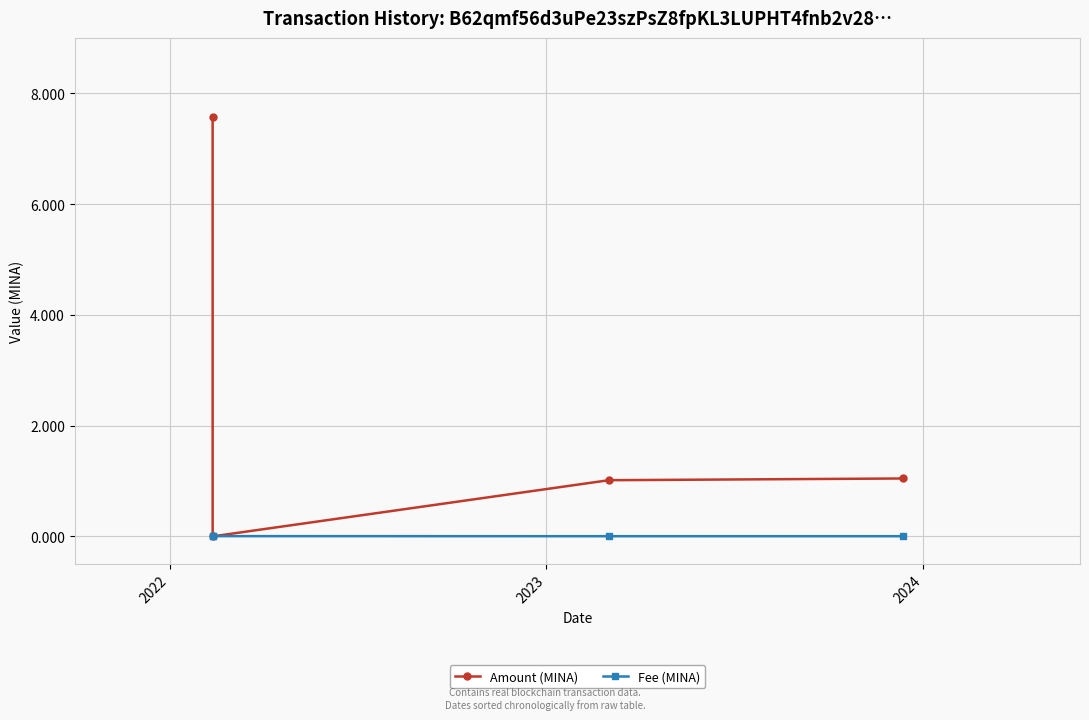

How many lines are shown in the chart?

2